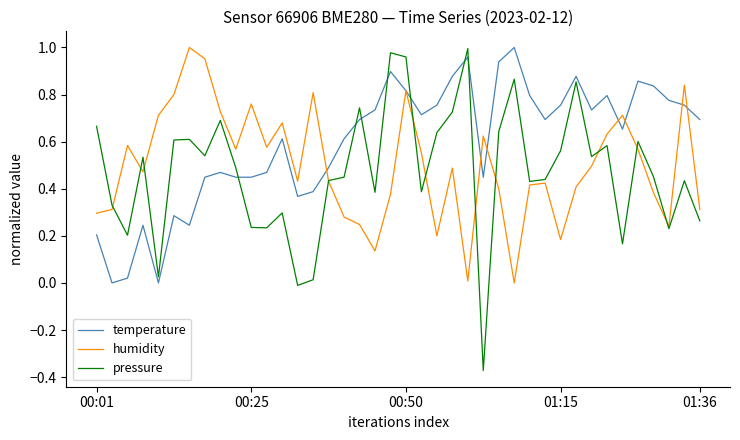

How many values in the pressure series are below 0?

2